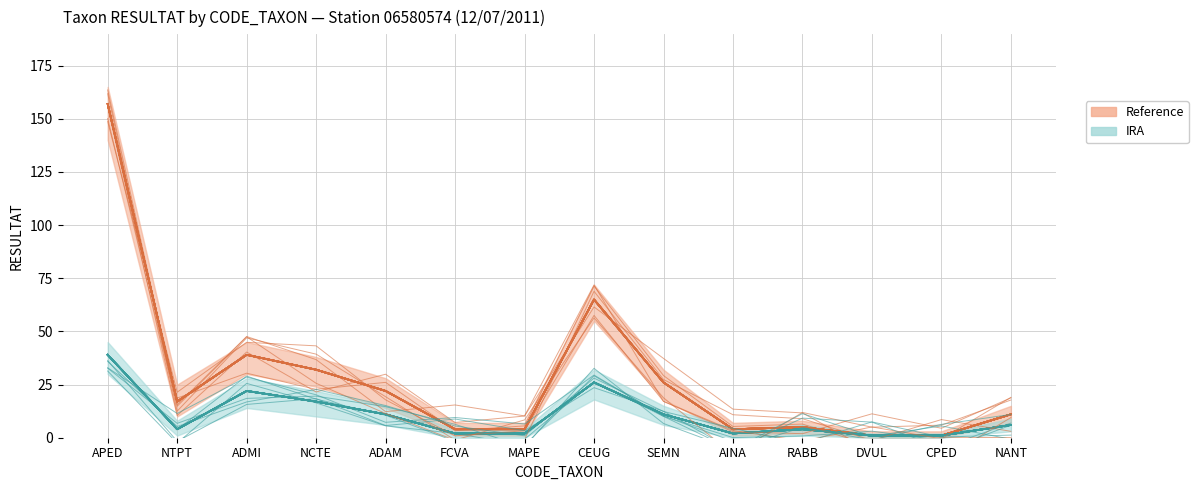

What is the average value of the Reference series?

28